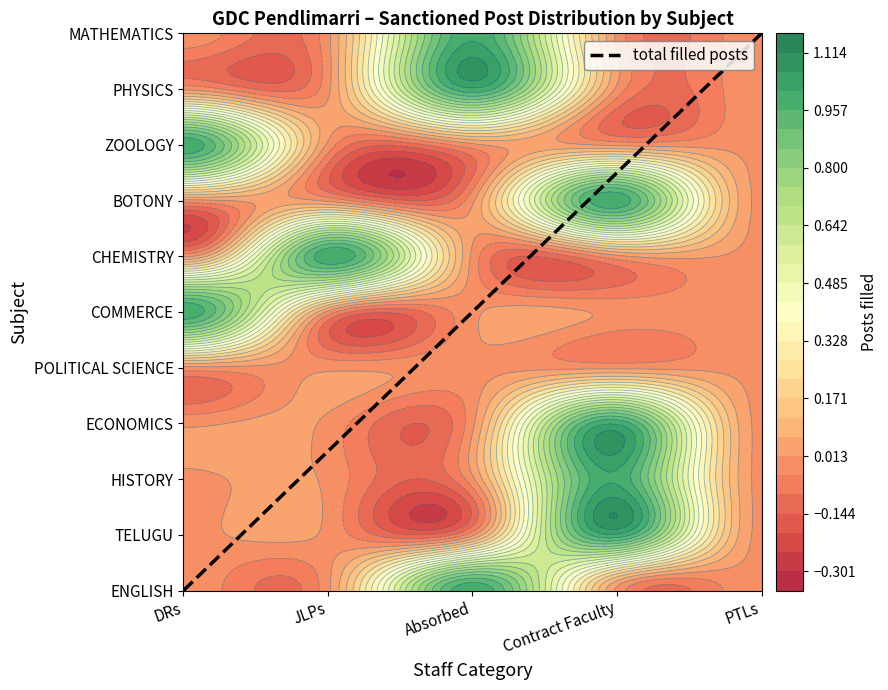

Which label corresponds to the smallest value in the chart?

DRs